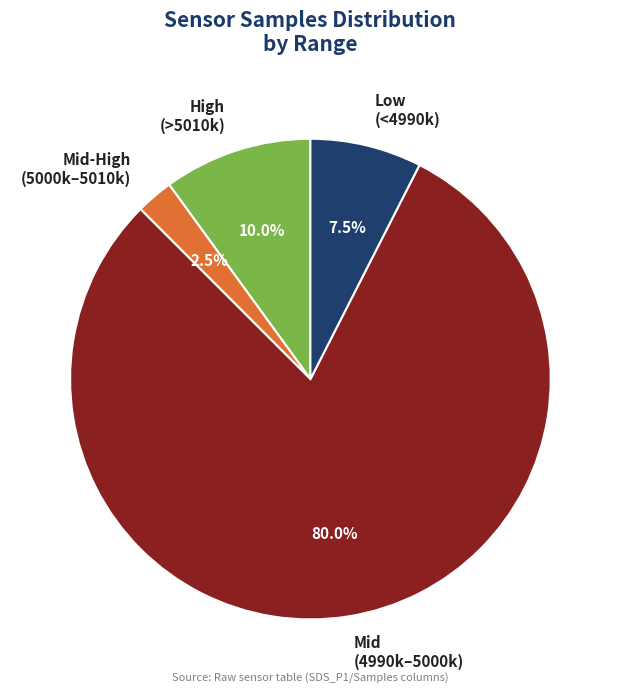

Combined, do Mid-High (5000k–5010k) and Low (<4990k) account for over 50%?

No